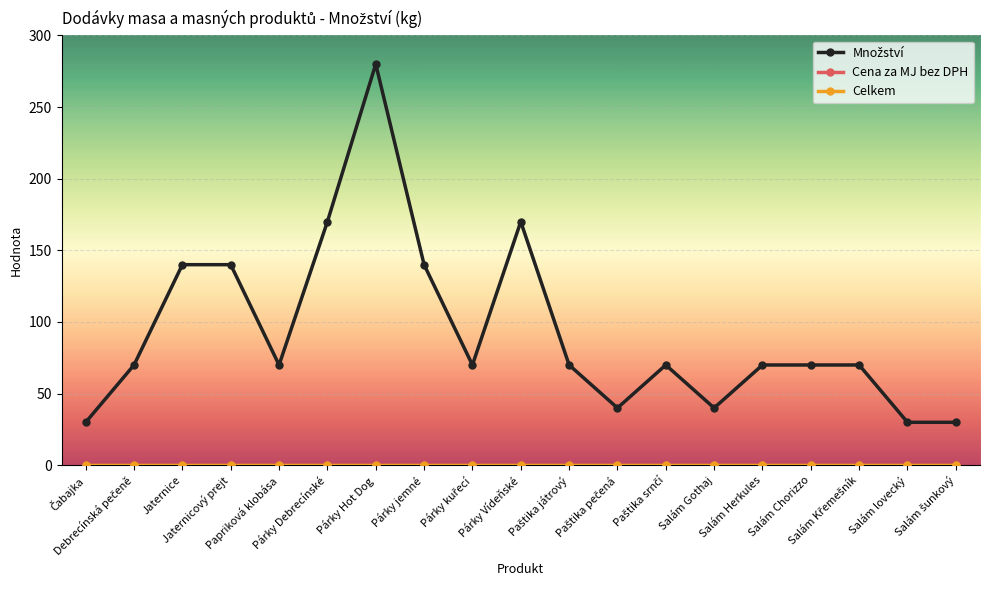

Does the chart have visible grid lines?

Yes